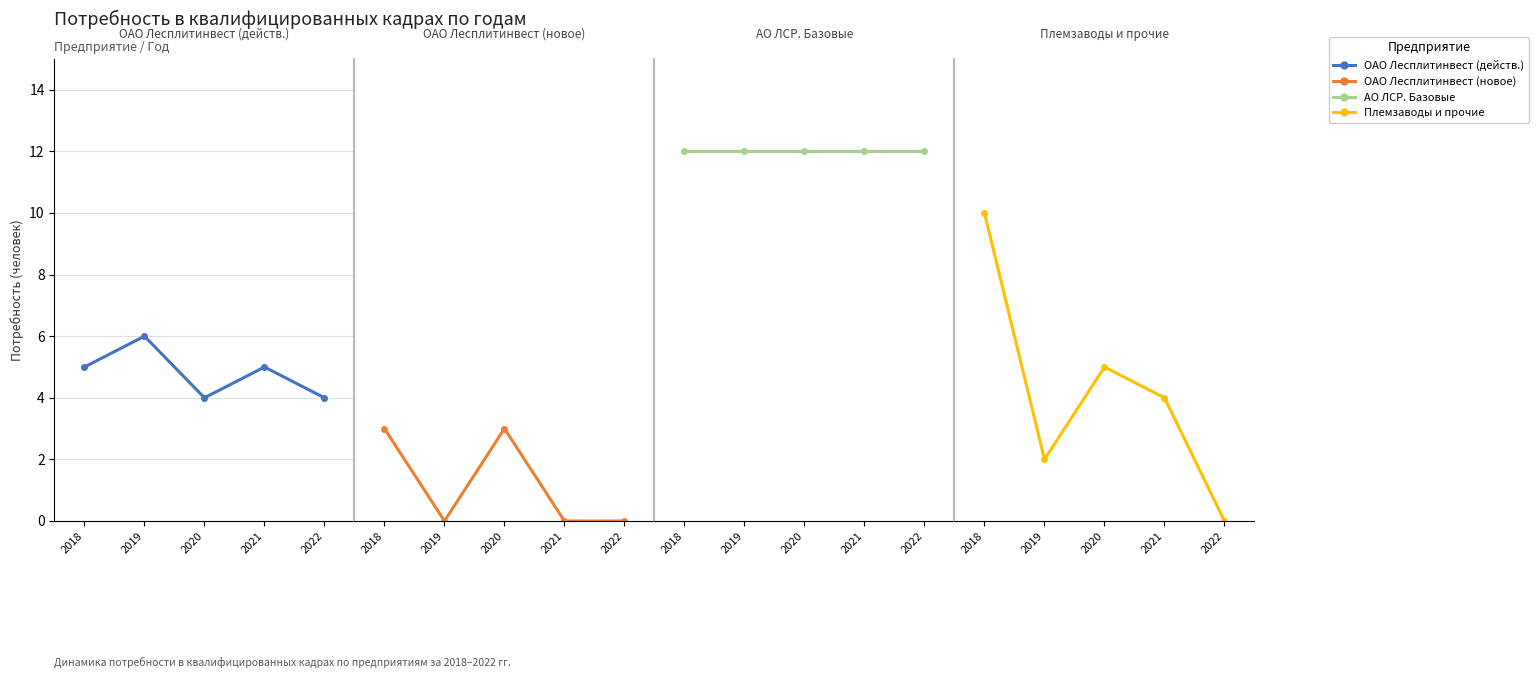

Does the chart have visible grid lines?

Yes